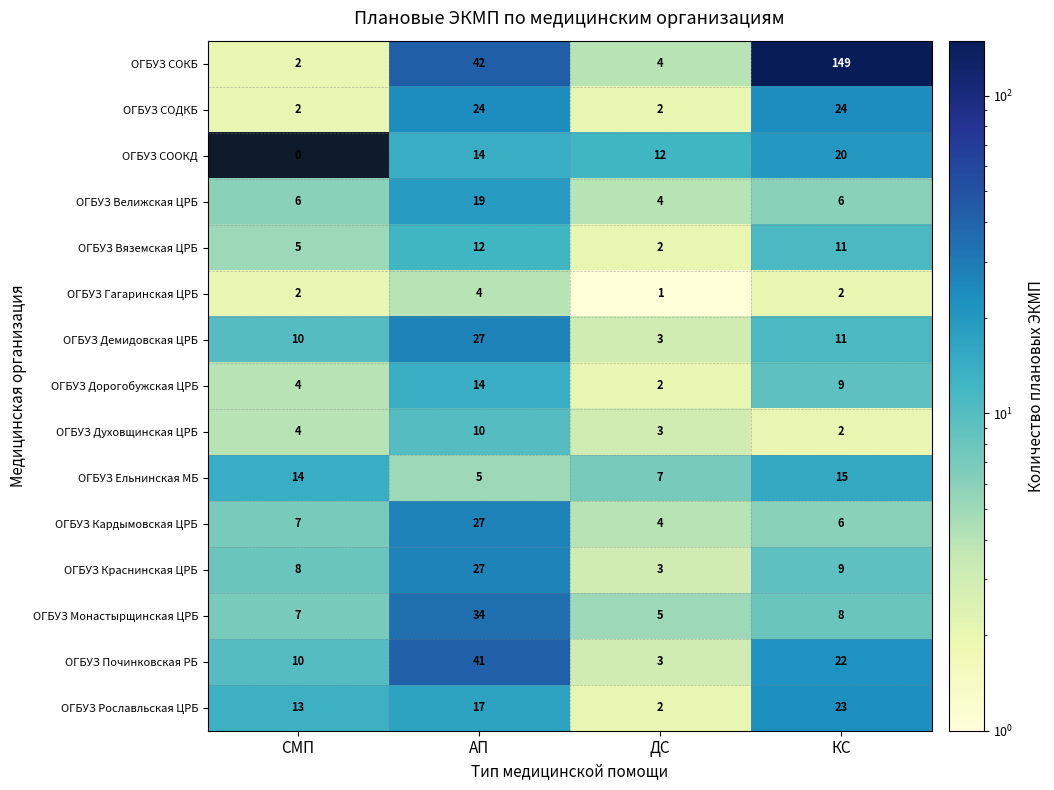

Where is ОГБУЗ Краснинская ЦРБ nearest to the value 15?

КС